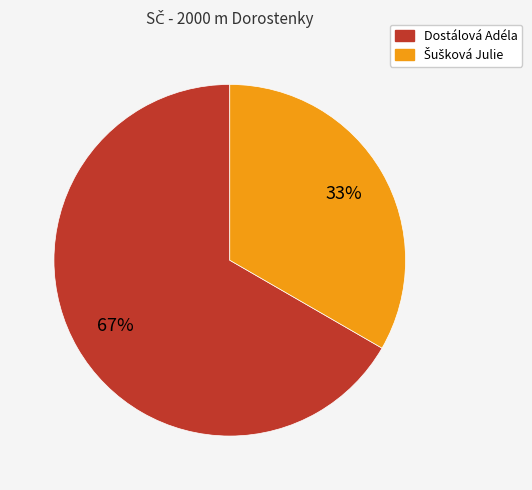

Is it true that Dostálová Adéla is 62% of the pie?

False